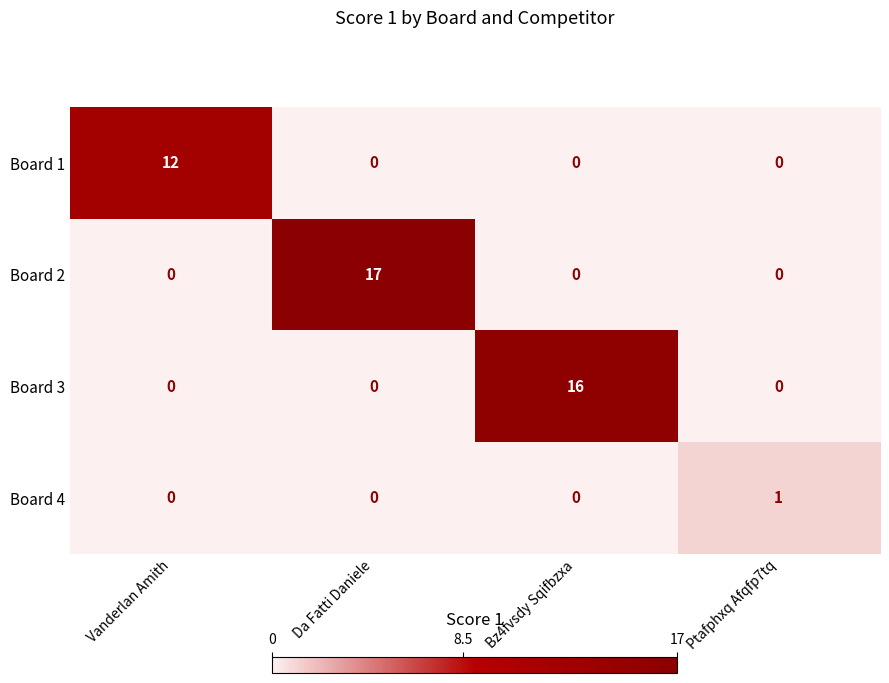

Which series changed the most between Da Fatti Daniele and Ptafphxq Afqfp7tq?

Board 2